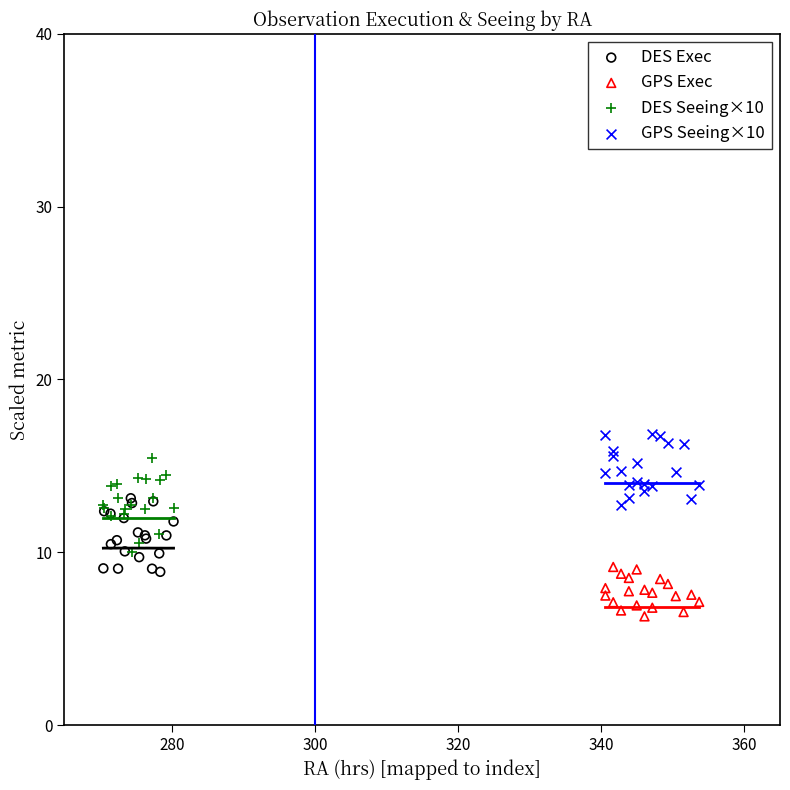

Which series contains the lowest Y value?

GPS Exec